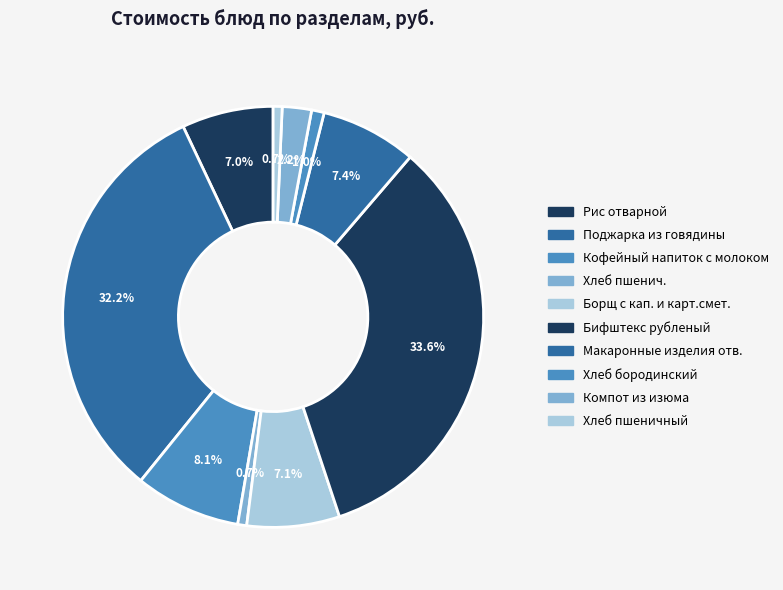

How many segments does this pie chart have?

10